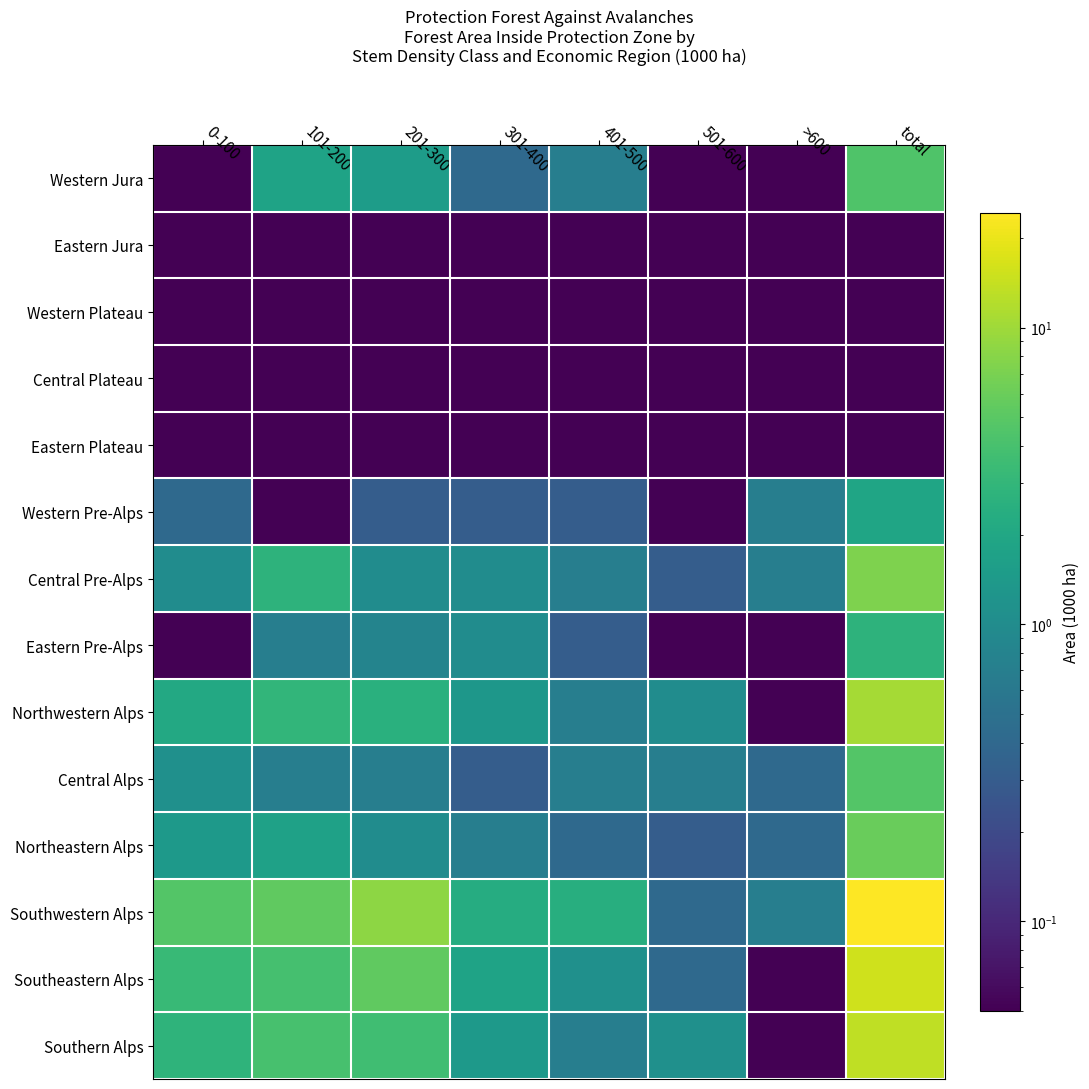

How many series are shown in this chart?

14